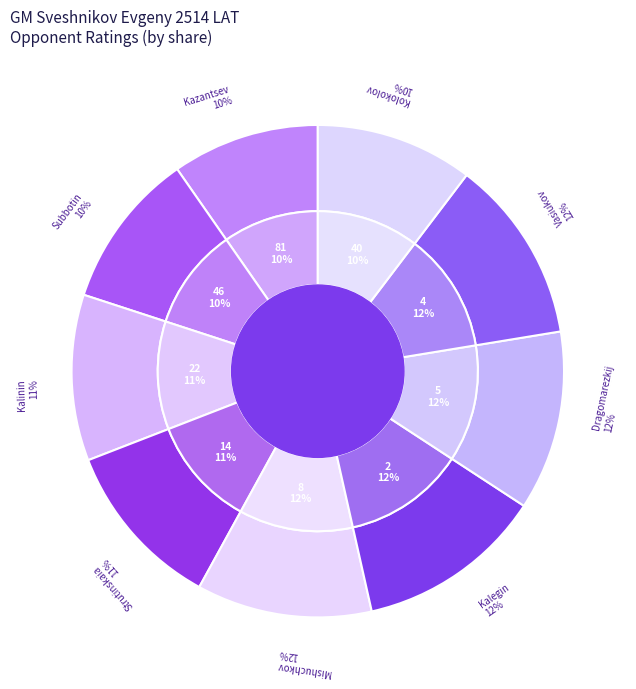

Which category has the smallest portion of the pie?

81 Kazantsev